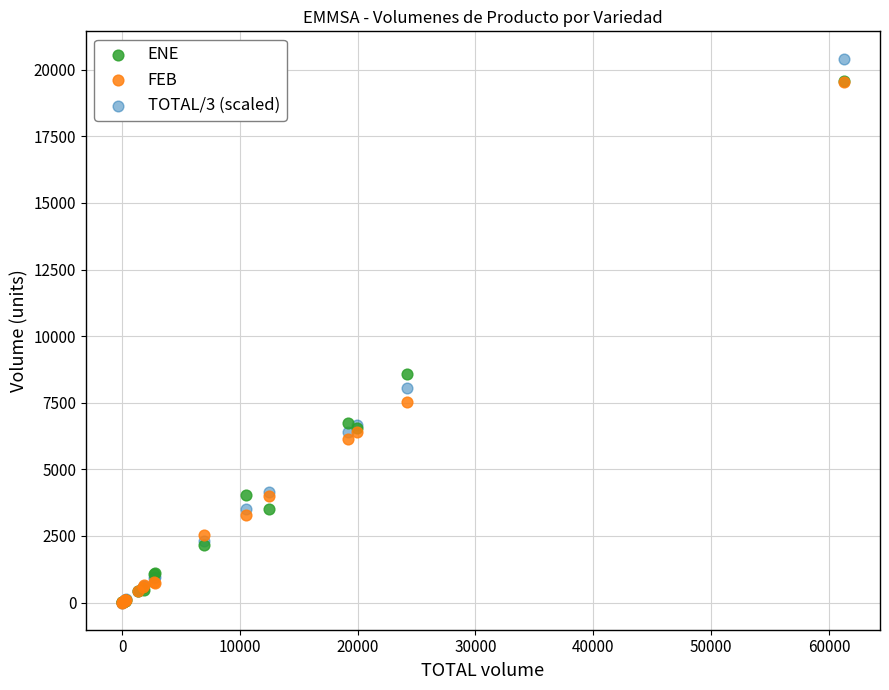

Which series has the widest spread of Y values?

TOTAL/3 (scaled)